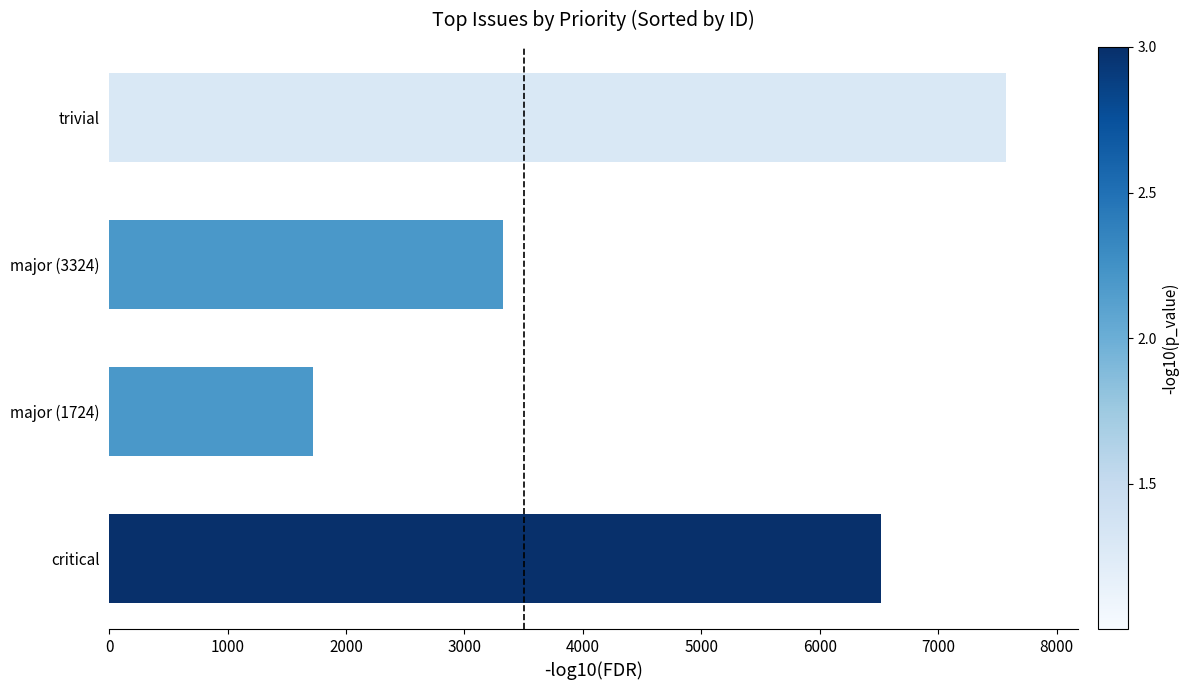

Reading bottom to top, what are all the values shown in this chart?

6514	1724	3324	7576